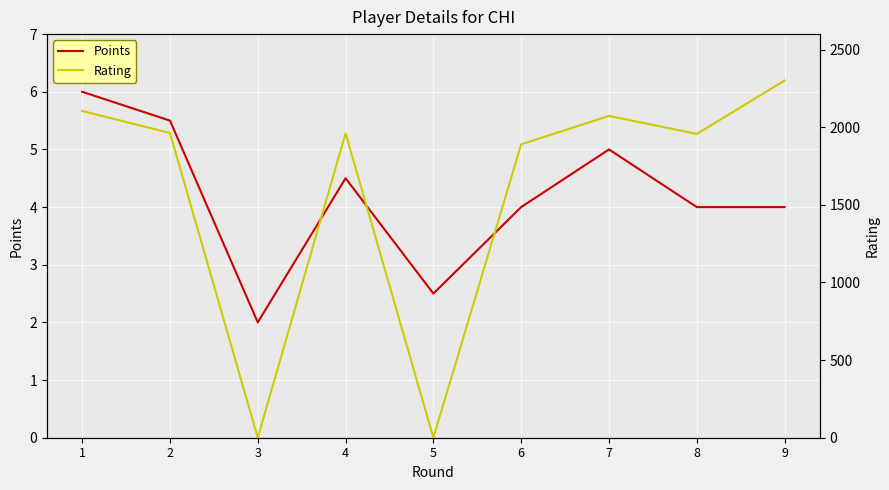

What is the difference between the maximum and minimum values in the Rating series?

2301.0